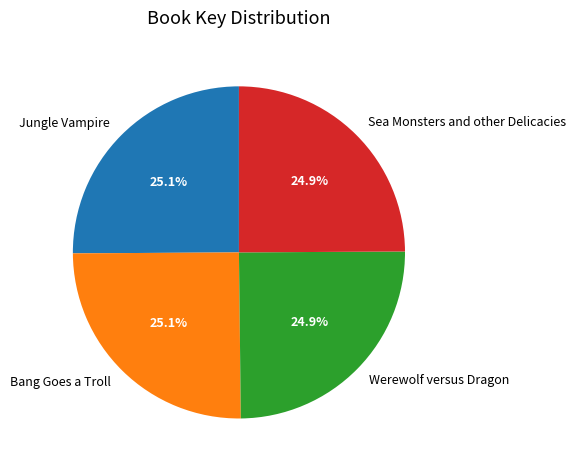

What is the ratio of the value at Bang Goes a Troll to the value at Jungle Vampire?

1.0